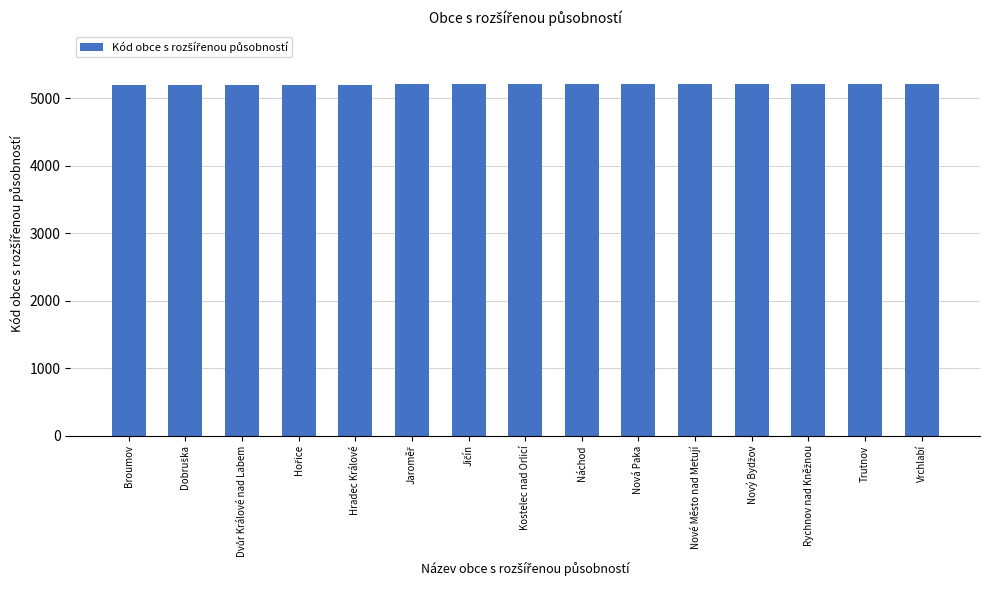

How many bars are there in total?

15